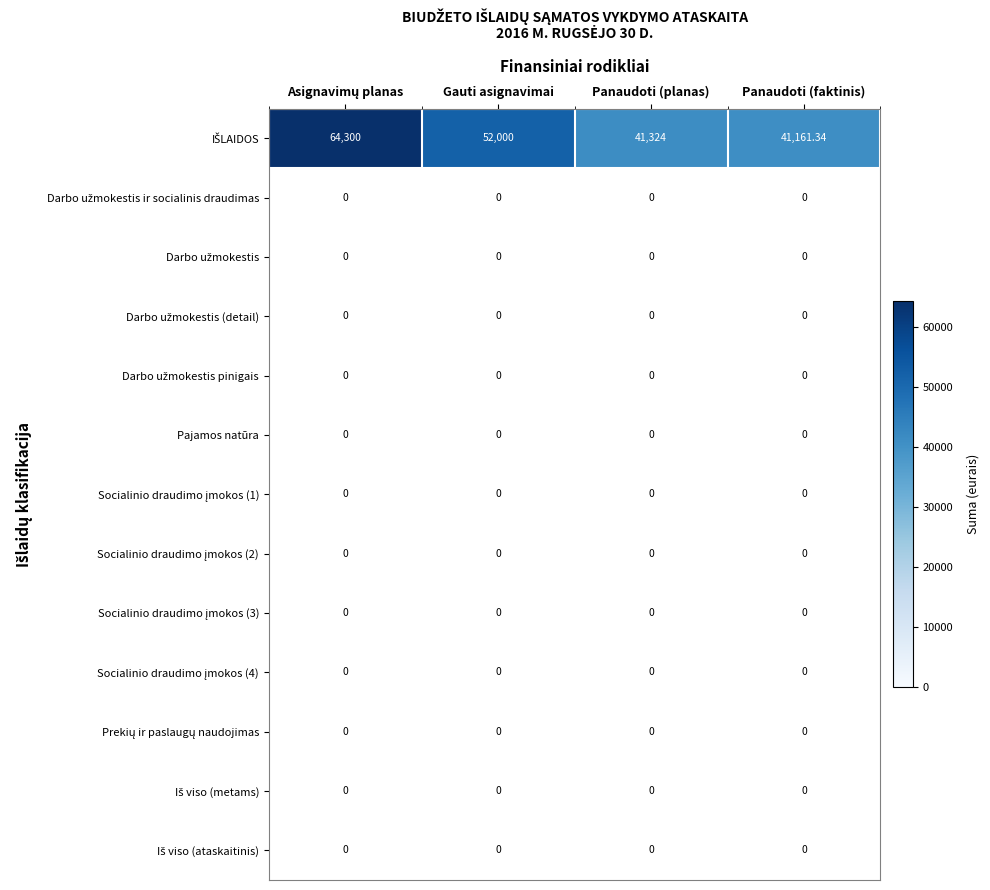

Count the number of categories in the chart.

4